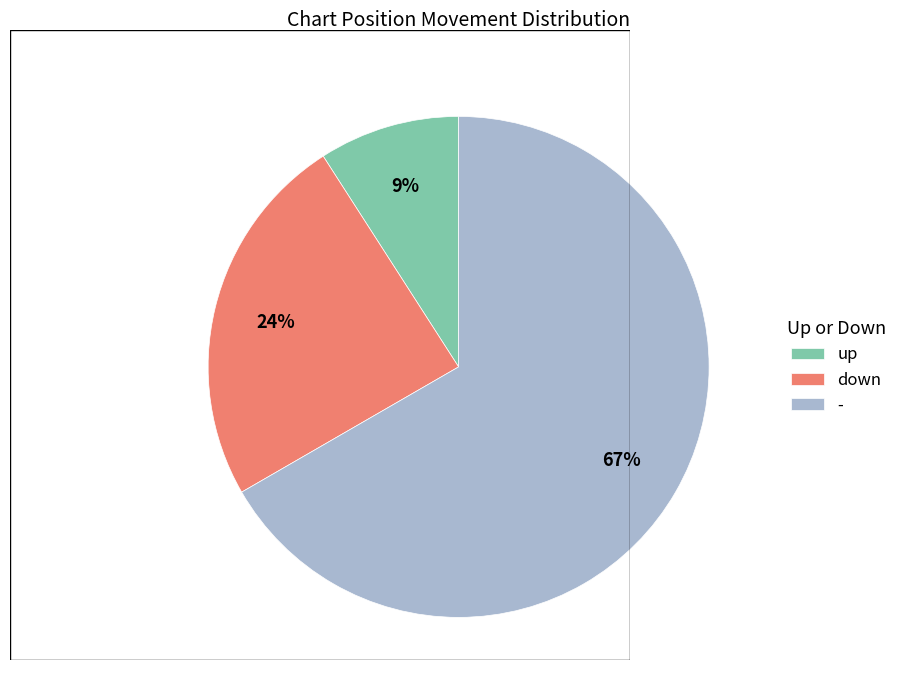

Which has a higher value, down or -?

-